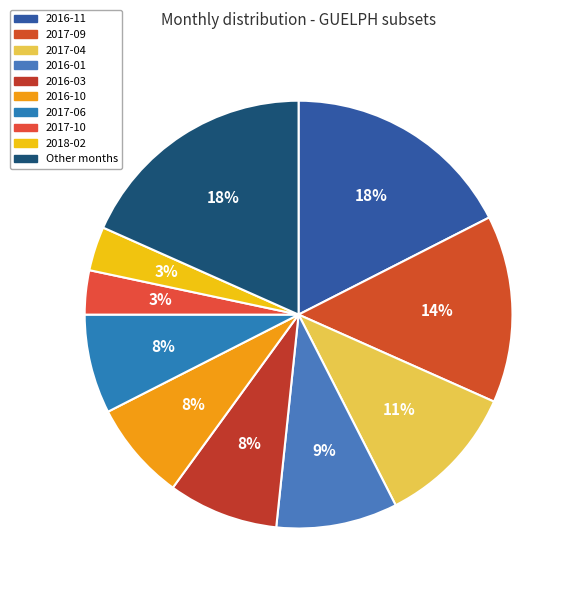

What percentage is the 2017-06 slice, to the nearest percent?

7%